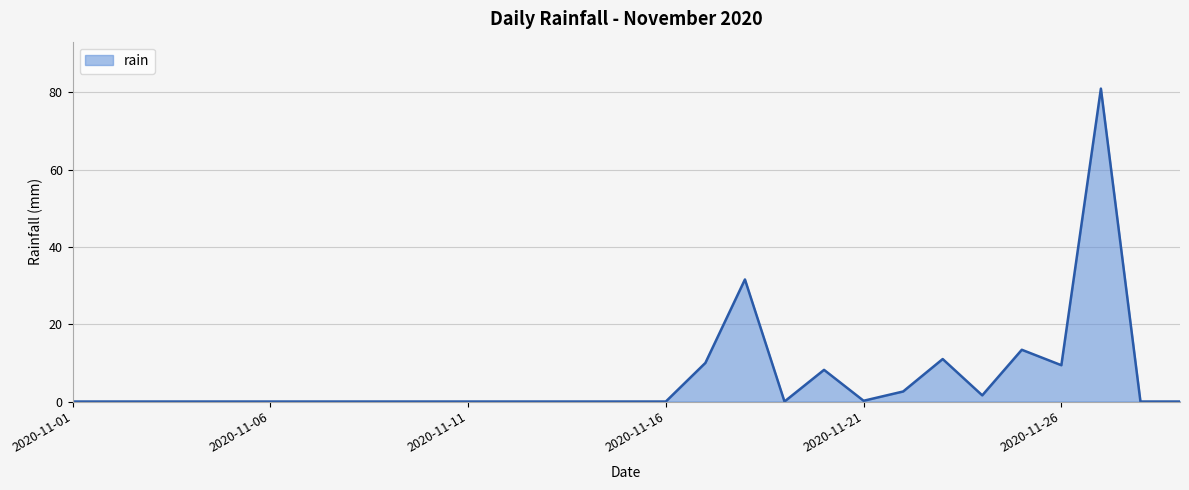

How many lines are shown in the chart?

1